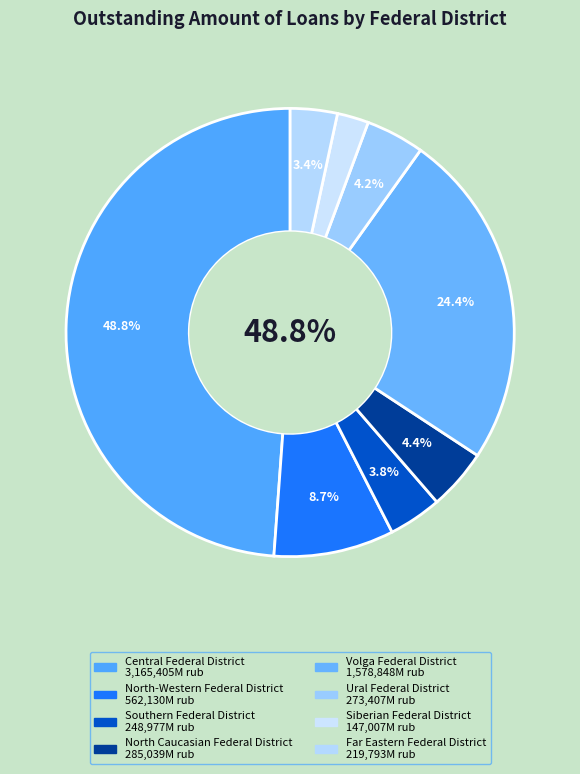

Rank the categories by value from highest to lowest.

Central Federal District, Volga Federal District, North-Western Federal District, North Caucasian Federal District, Ural Federal District, Southern Federal District, Far Eastern Federal District, Siberian Federal District